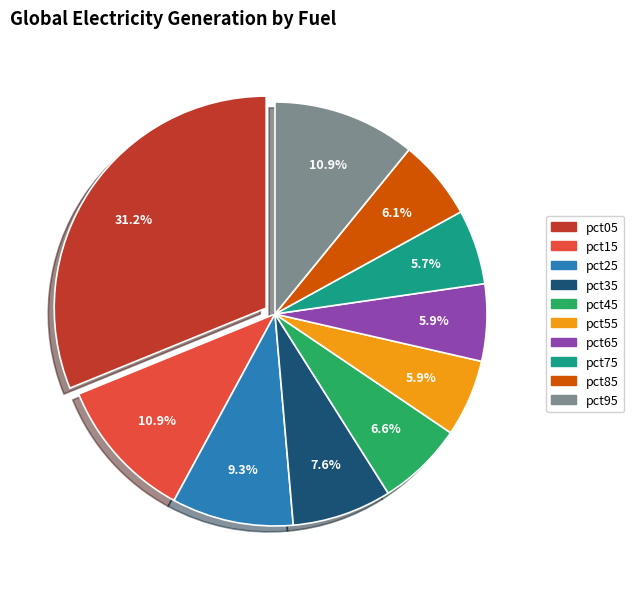

To the nearest percent, what is the difference between the largest and smallest slice percentages?

25%